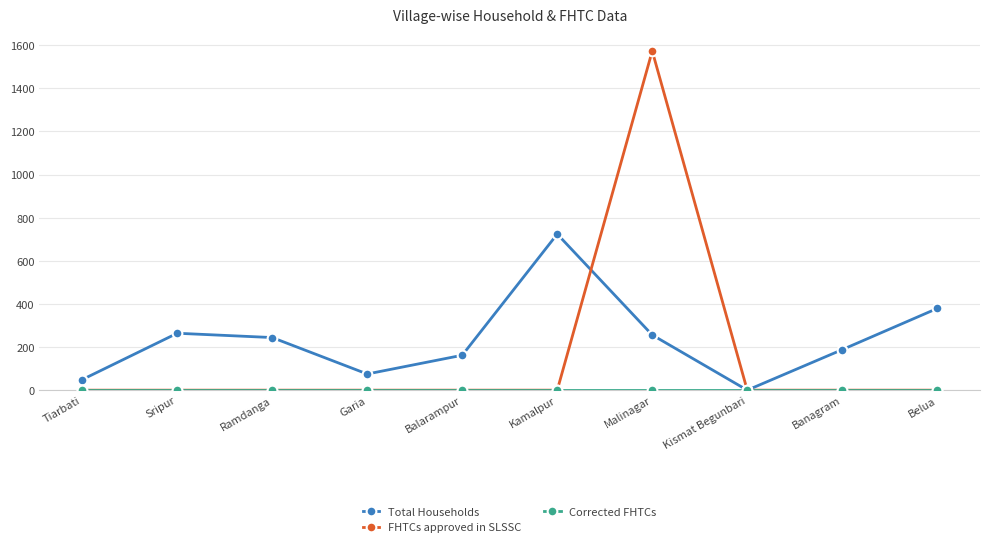

Where is the first local maximum for Total Households?

Sripur